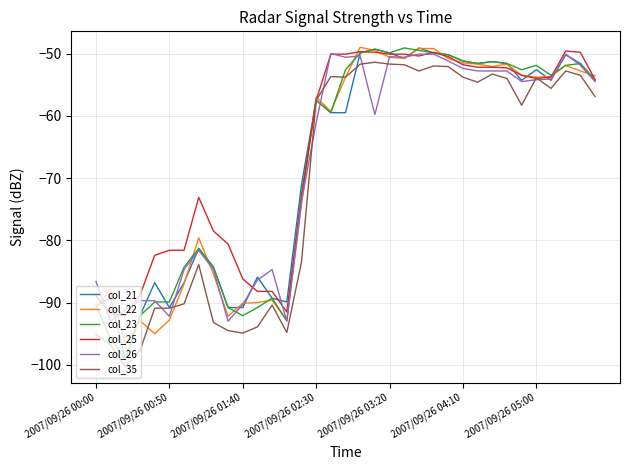

What is the minimum value shown in the chart?

-100.3